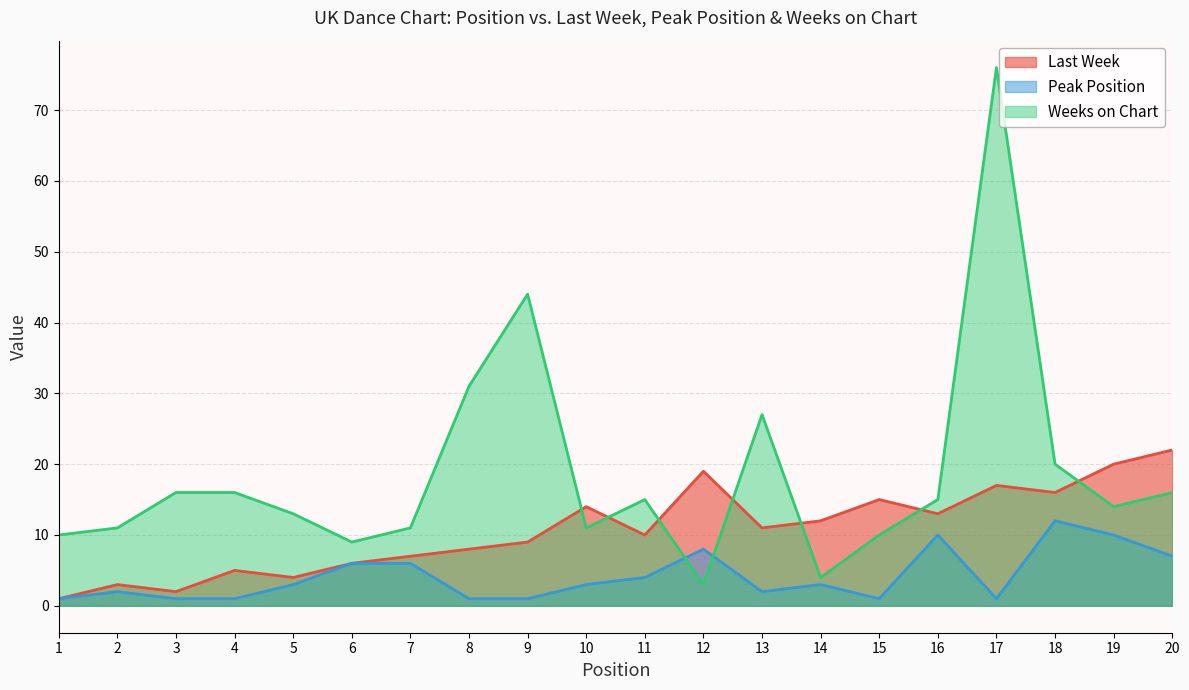

Is the value of Peak Position at 3 greater than the value of Last Week at 5?

No